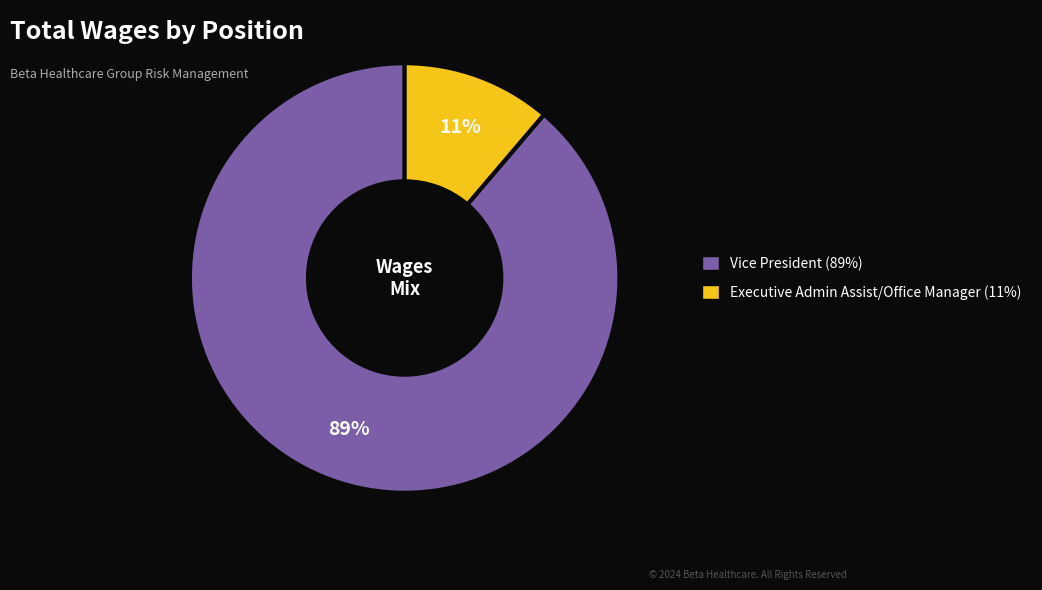

How many segments does this pie chart have?

2